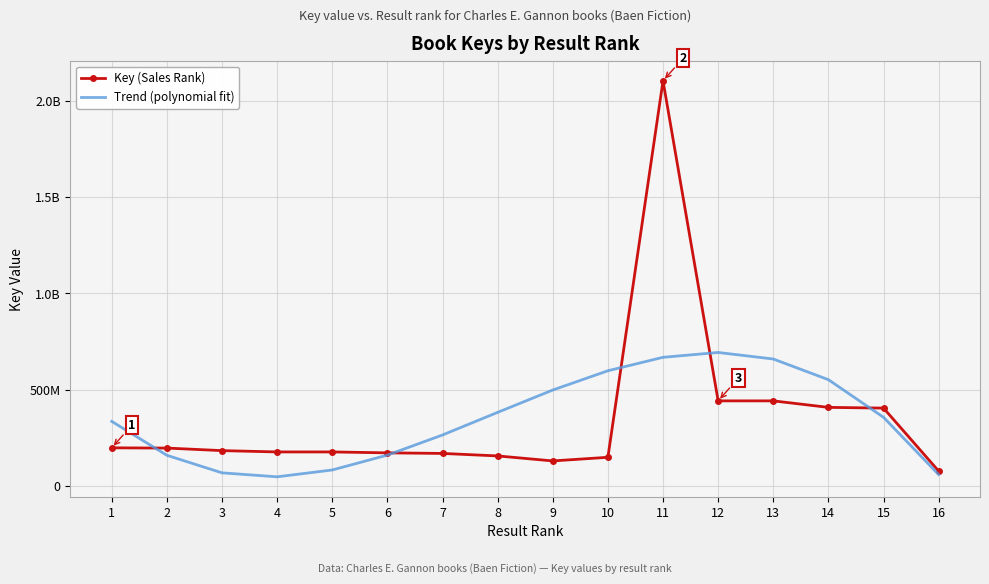

What are all the series names shown in the legend?

Key (Sales Rank), Trend (polynomial fit)